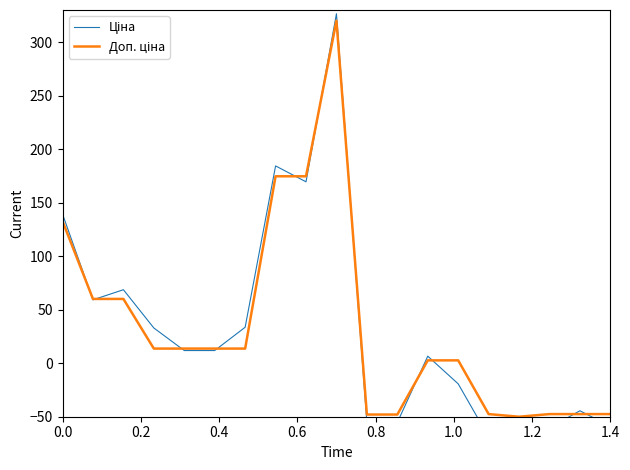

What is the label of the 7th point from the left?

1.2